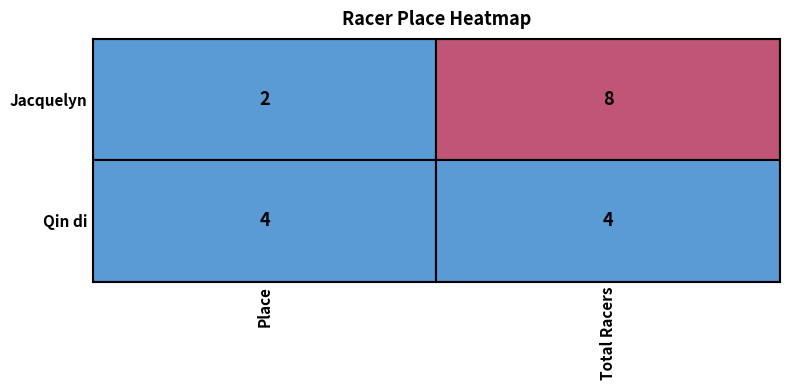

The value of Jacquelyn at Place is 2. True or false?

True